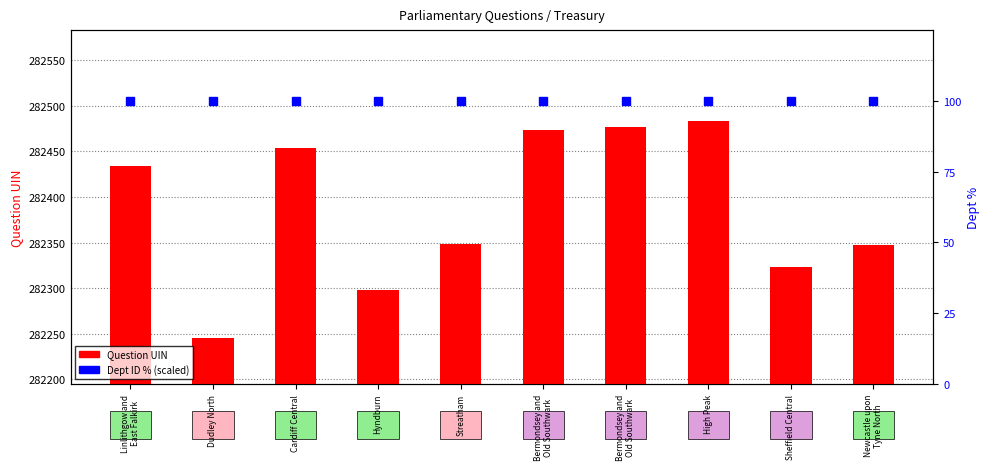

Which series has the largest total across all categories?

Question UIN